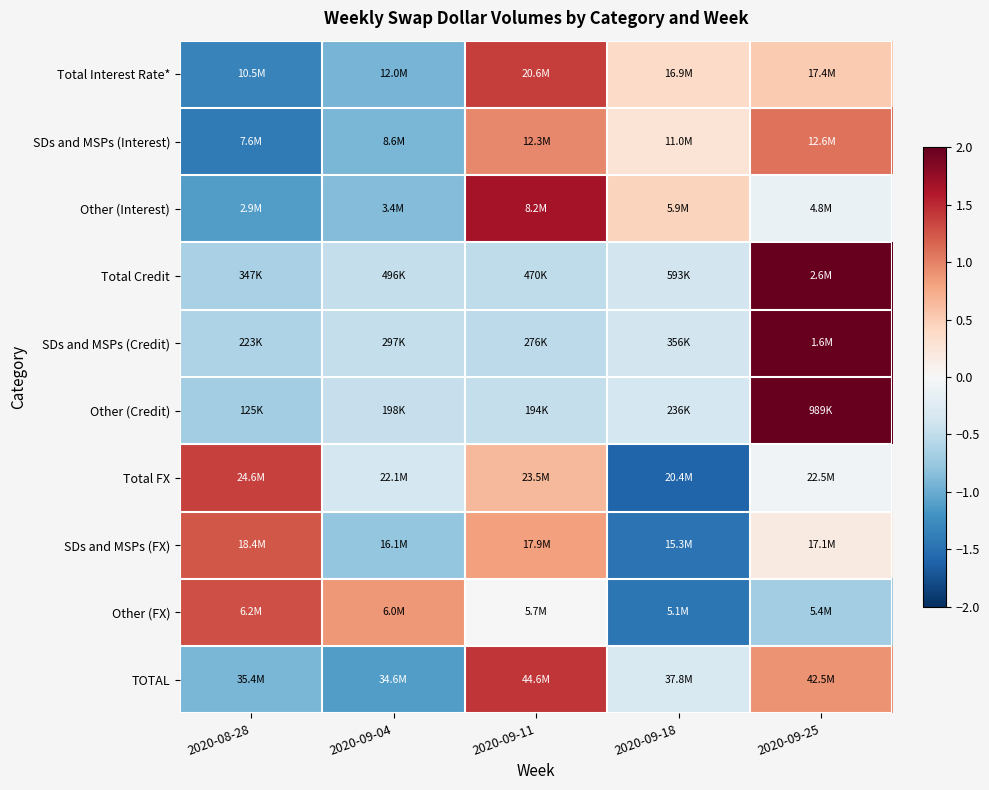

Count the number of data series in this chart.

10